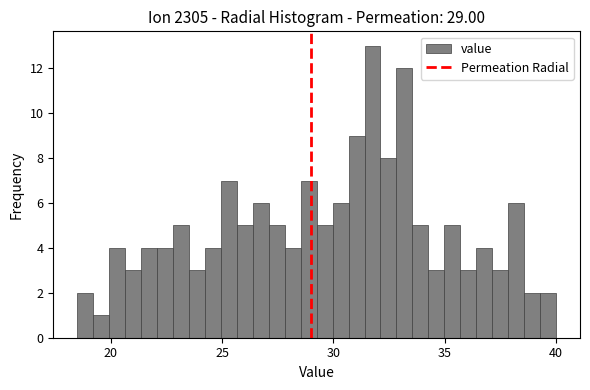

Read against the x-axis, roughly where is the centre of the tallest bar?

32.0